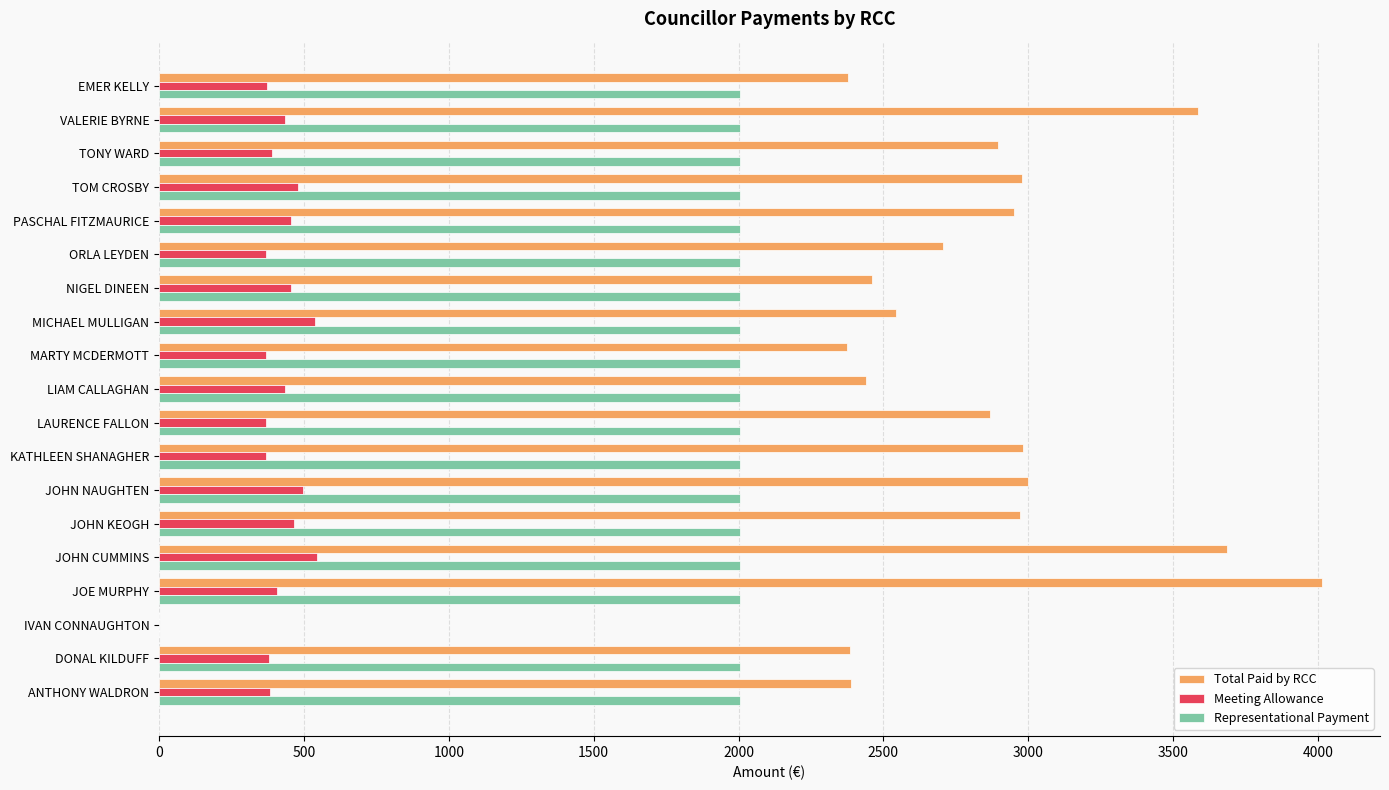

What value does the Meeting Allowance series have at EMER KELLY?

371.5